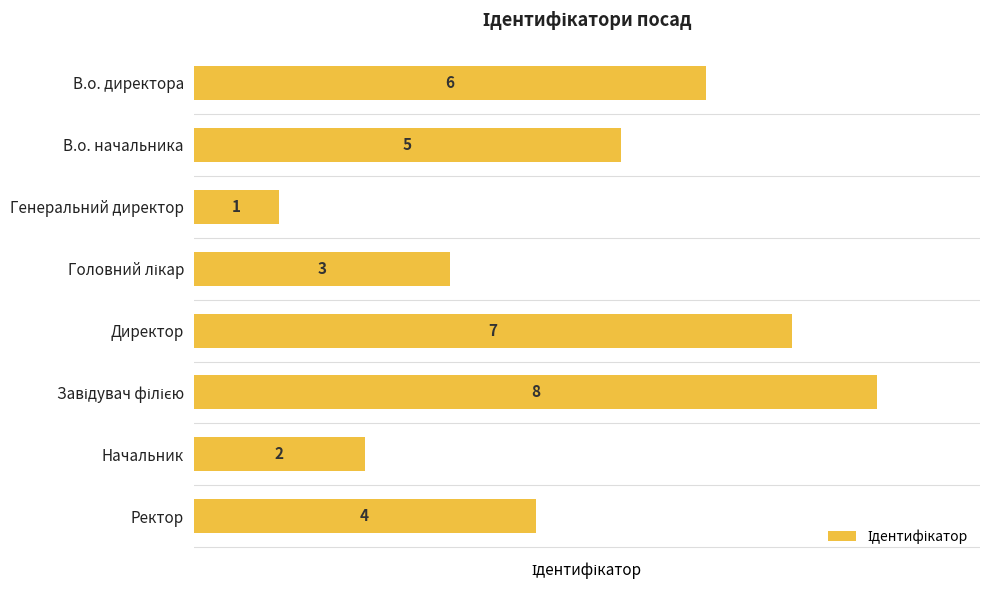

At which label is the value closest to 4?

Ректор